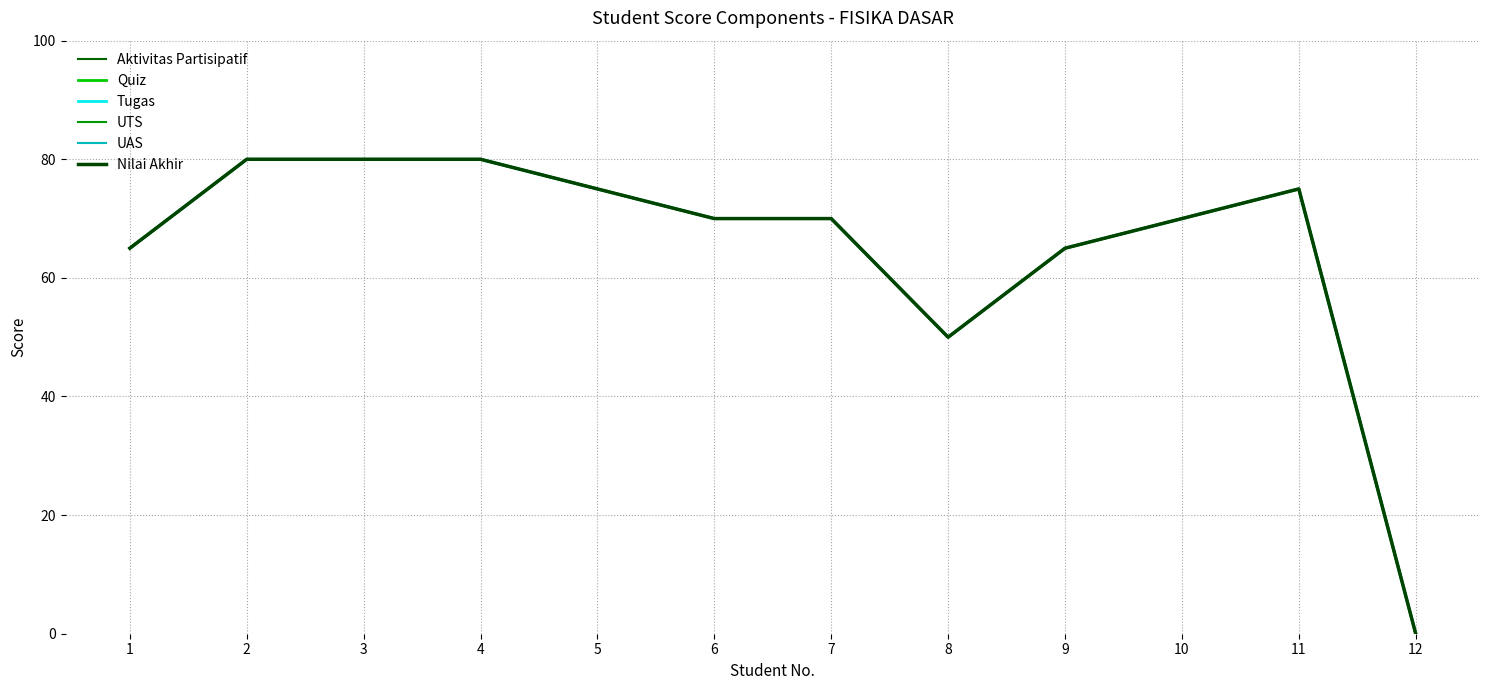

True or false: Nilai Akhir has more than 0 interior local peaks.

True